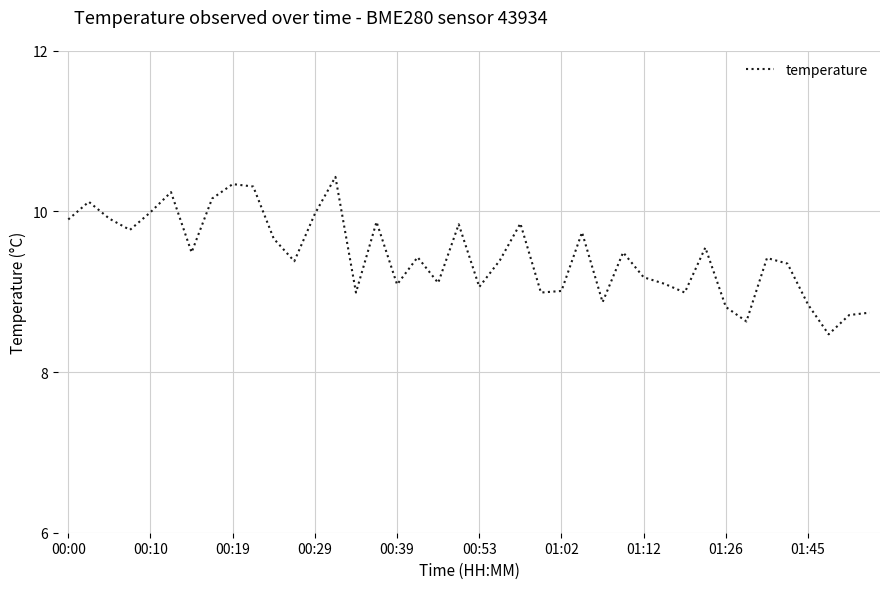

What is the maximum value shown in the chart?

10.4